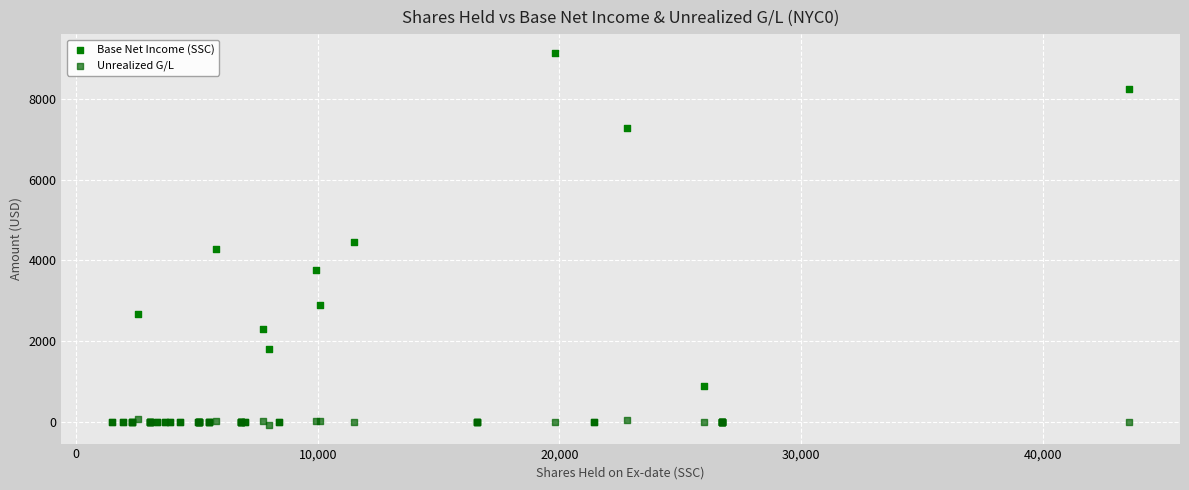

In the Base Net Income (SSC) series, what Y value is closest to 4573?

4448.7